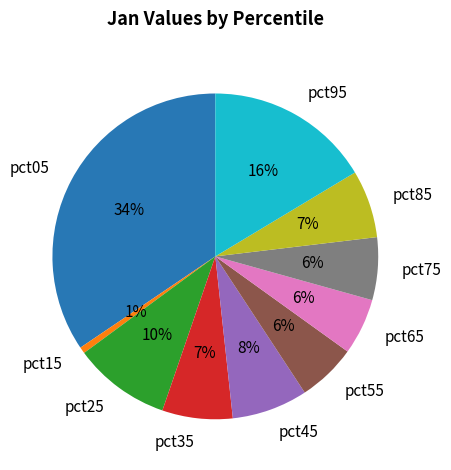

To the nearest percent, what percentage of the pie is pct95?

16%